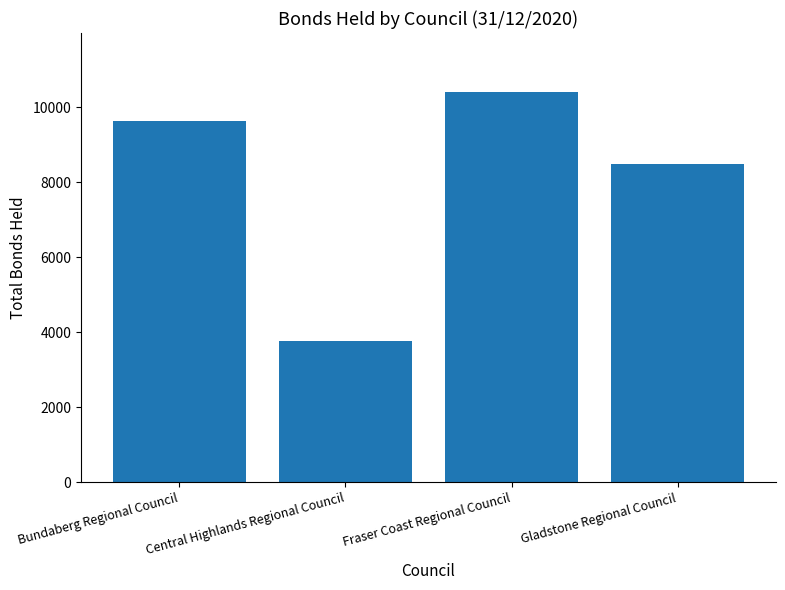

What is the maximum value shown in the chart?

10411